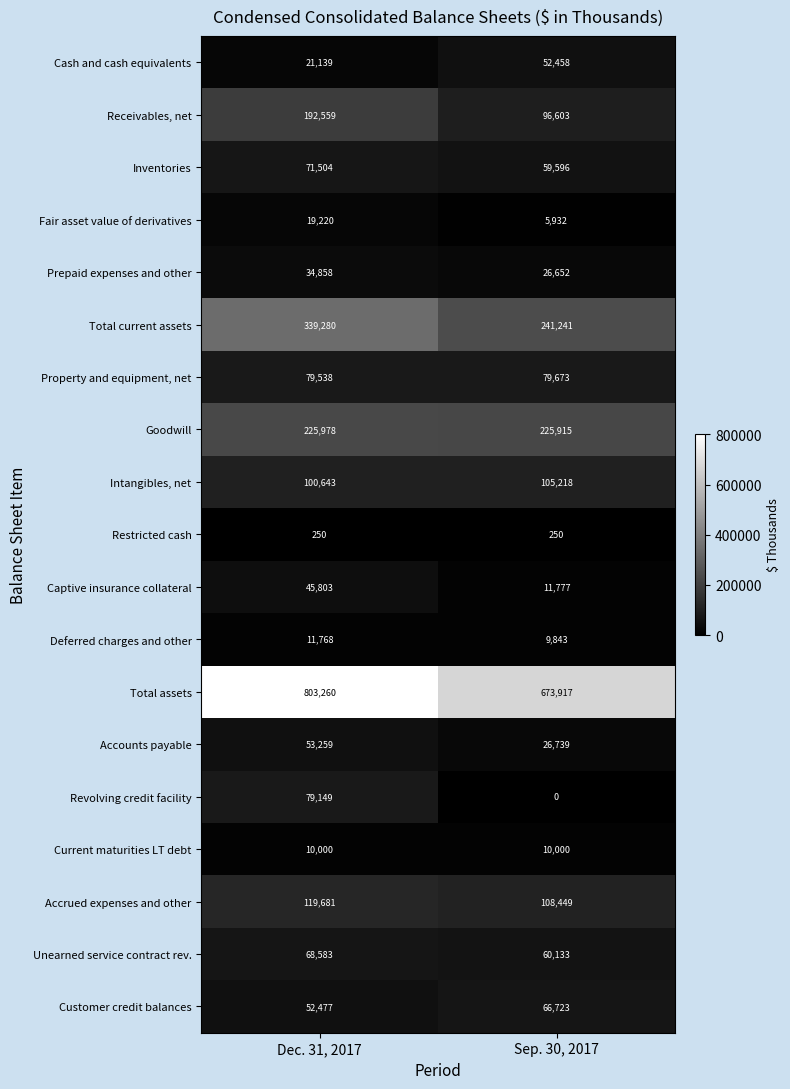

At how many categories does at least one series exceed 743274?

1